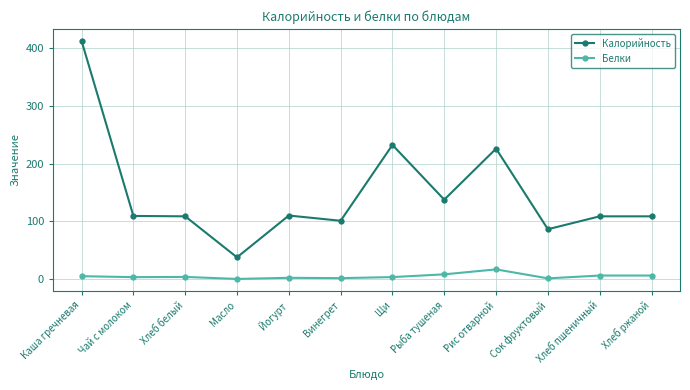

At which category is the sum across all series the highest?

Каша гречневая